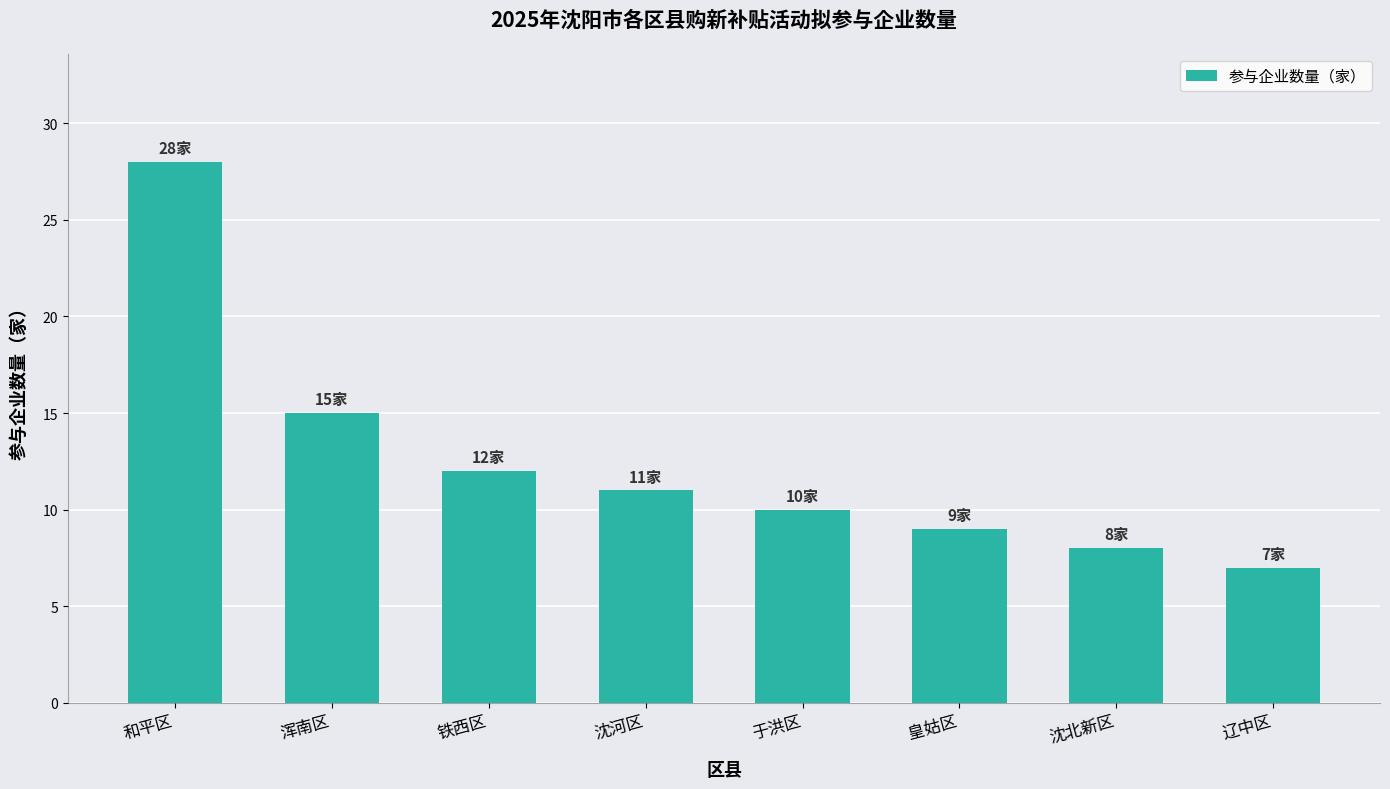

Are the bars grouped side by side (vs. stacked)?

No